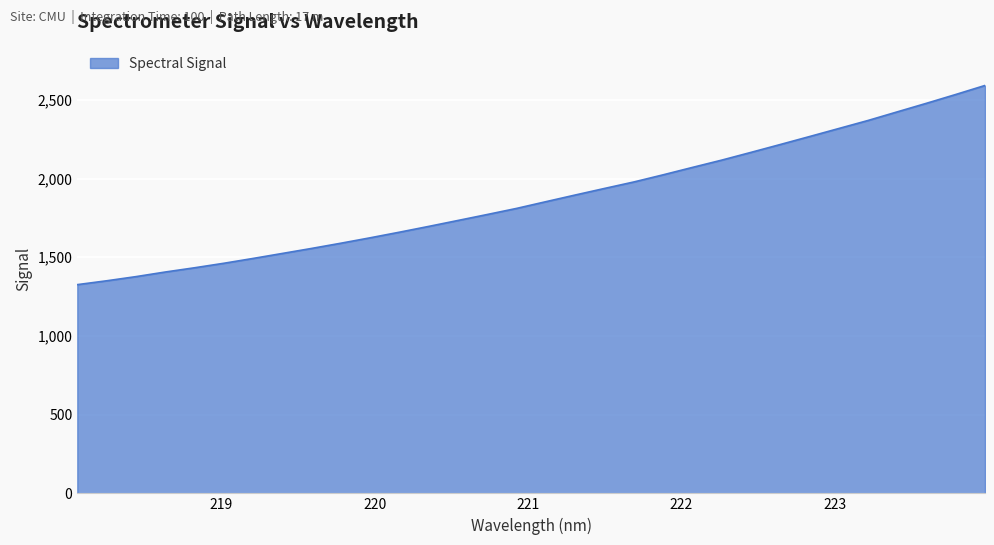

What is the maximum value shown in the chart?

2591.1